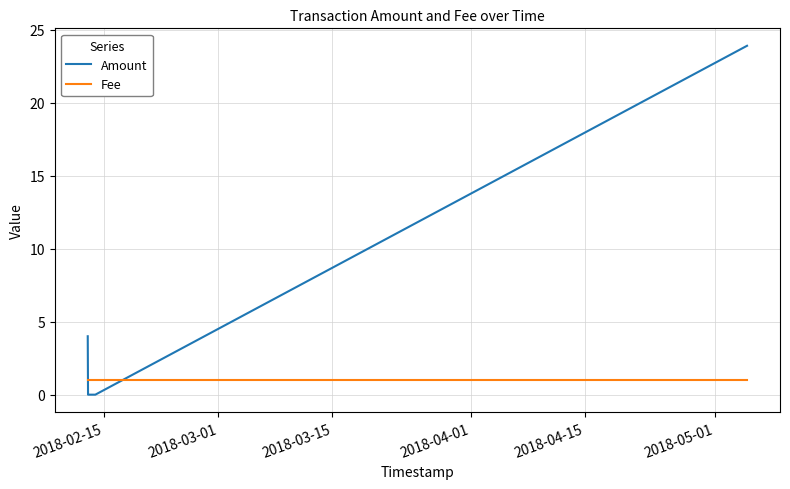

What are all the series names shown in the legend?

Amount, Fee